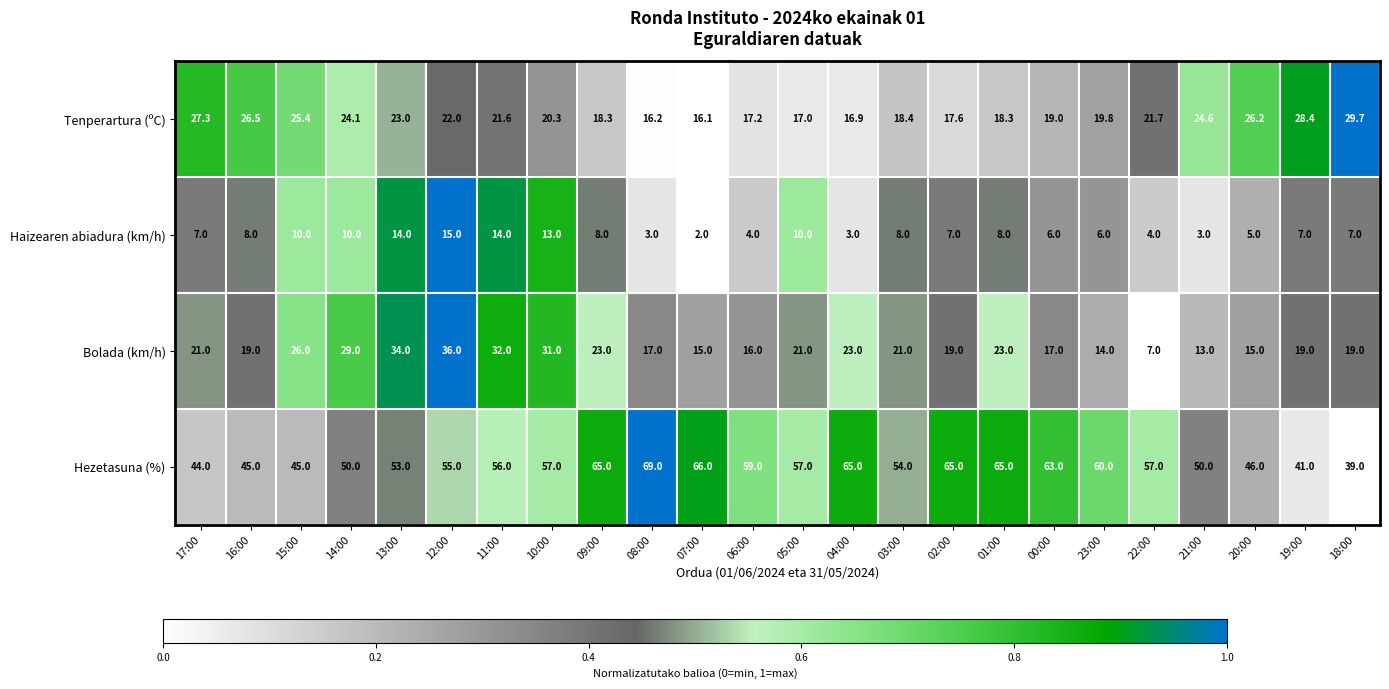

At which category is the sum across all series the highest?

12:00